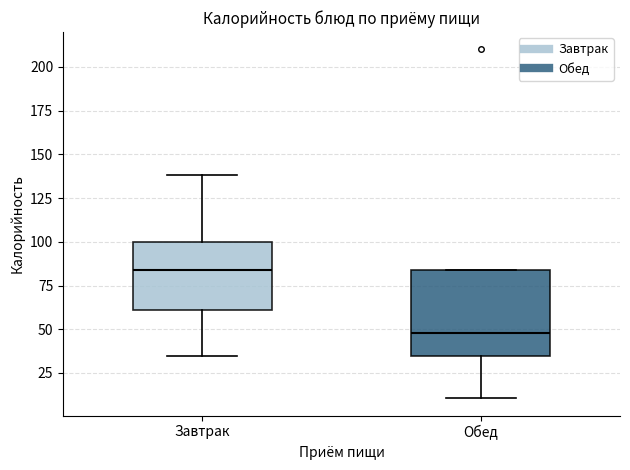

Reading left to right, read every box against the y-axis: the position of its median line, the range the box covers, and the ends of its whiskers. The values are not printed on the chart, so give them approximately, as read against the axis.

Завтрак: median 85, box 60 to 100, whiskers 35 to 140
Обед: median 50, box 35 to 85, whiskers 10 to 85